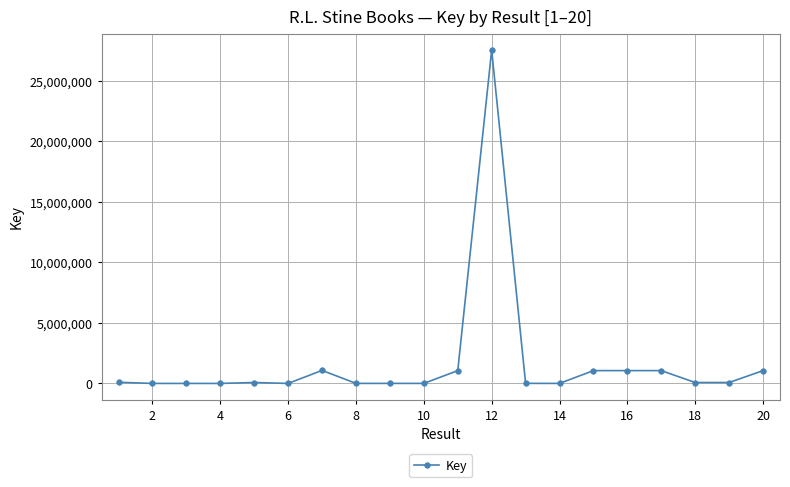

What is the sum of all values?

34237885